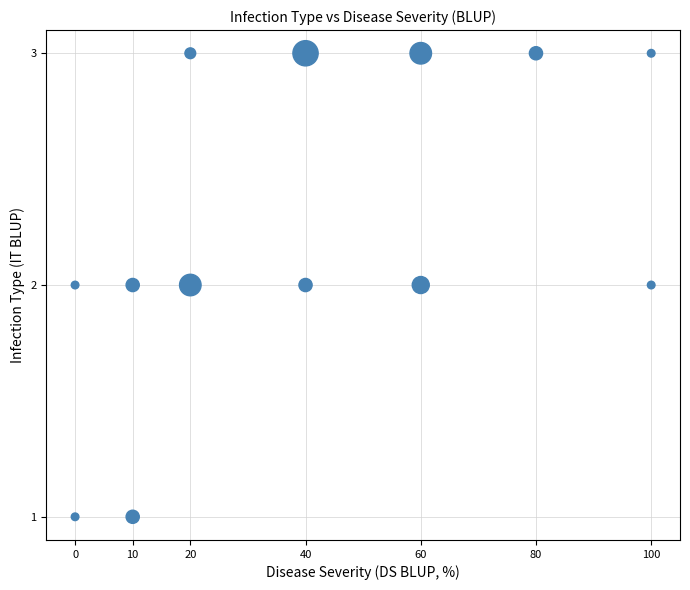

What is the range of X values (max minus min)?

100